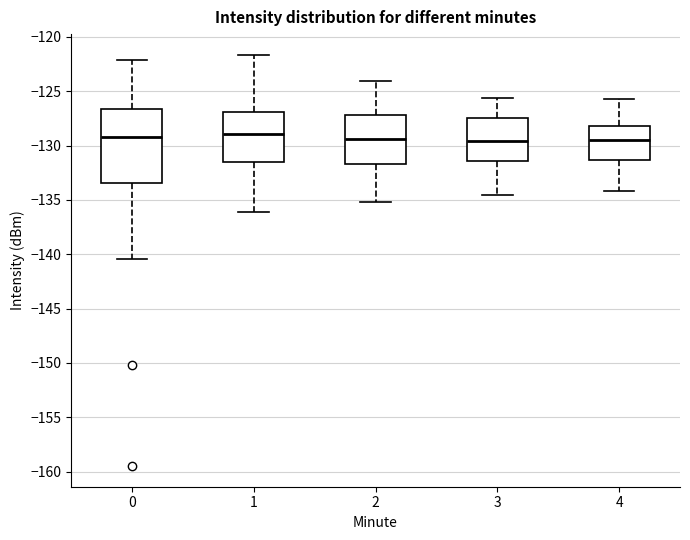

Reading left to right, read every box against the y-axis: the position of its median line, the range the box covers, and the ends of its whiskers. The values are not printed on the chart, so give them approximately, as read against the axis.

0: median -129.0, box -133.5 to -126.5, whiskers -140.5 to -122.0
1: median -129.0, box -131.5 to -127.0, whiskers -136.0 to -121.5
2: median -129.5, box -131.5 to -127.0, whiskers -135.0 to -124.0
3: median -129.5, box -131.5 to -127.5, whiskers -134.5 to -125.5
4: median -129.5, box -131.5 to -128.0, whiskers -134.0 to -125.5